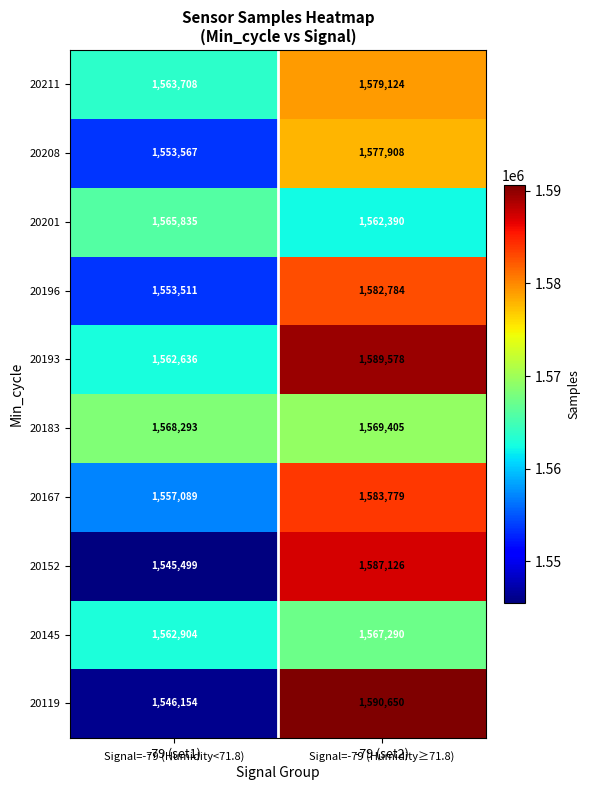

Reading left to right, list all the values displayed in this chart.

20211: -79 (set1)=1563708	-79 (set2)=1579124
20208: -79 (set1)=1553567	-79 (set2)=1577908
20201: -79 (set1)=1565835	-79 (set2)=1562390
20196: -79 (set1)=1553511	-79 (set2)=1582784
20193: -79 (set1)=1562636	-79 (set2)=1589578
20183: -79 (set1)=1568293	-79 (set2)=1569405
20167: -79 (set1)=1557089	-79 (set2)=1583779
20152: -79 (set1)=1545499	-79 (set2)=1587126
20145: -79 (set1)=1562904	-79 (set2)=1567290
20119: -79 (set1)=1546154	-79 (set2)=1590650